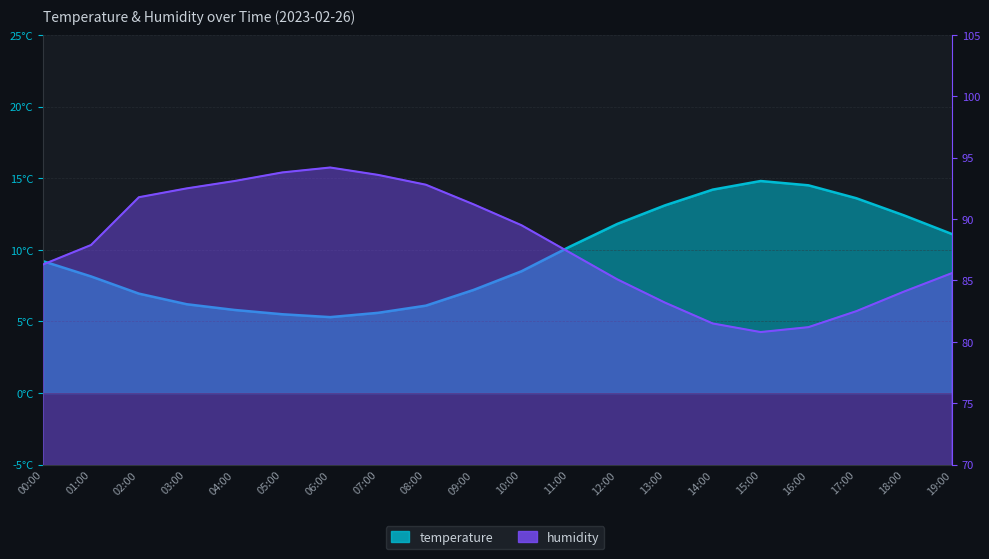

Which series has the largest total across all categories?

humidity